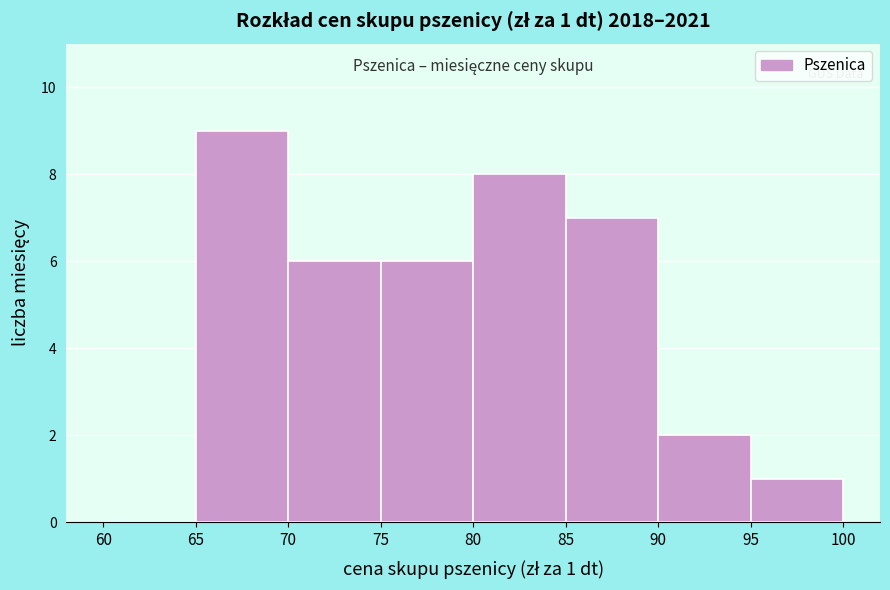

Over which range of the x-axis is the bar tallest?

65 to 70